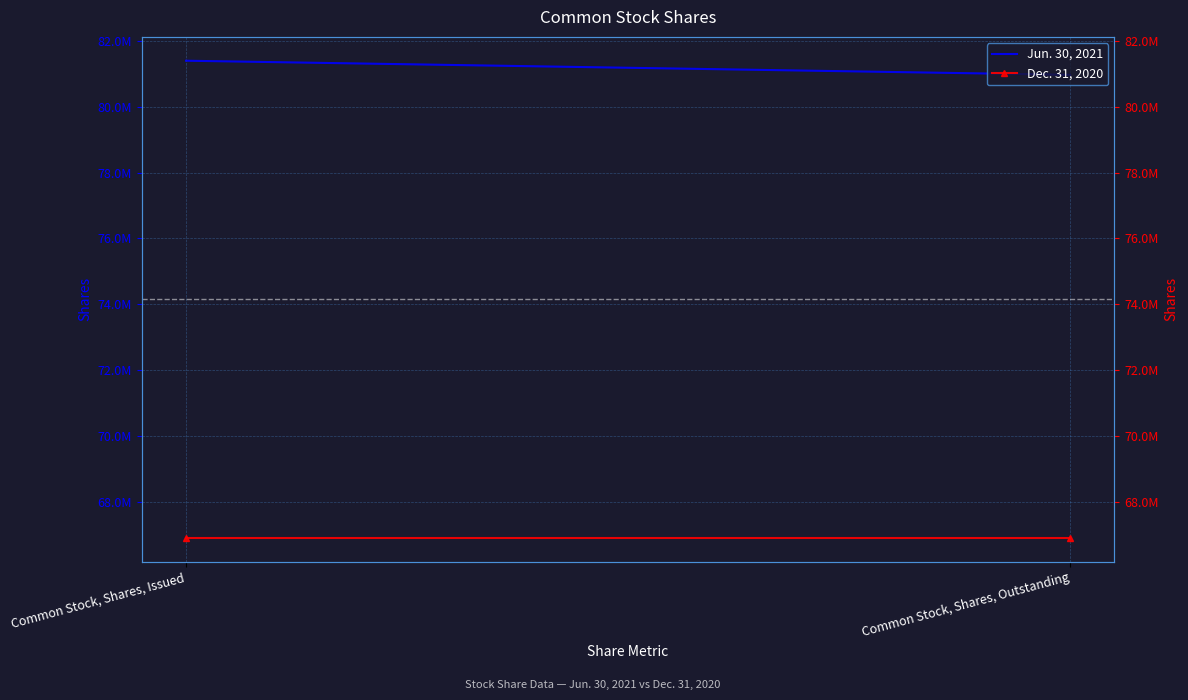

The value of Jun. 30, 2021 at Common Stock, Shares, Issued is 81392588. True or false?

True